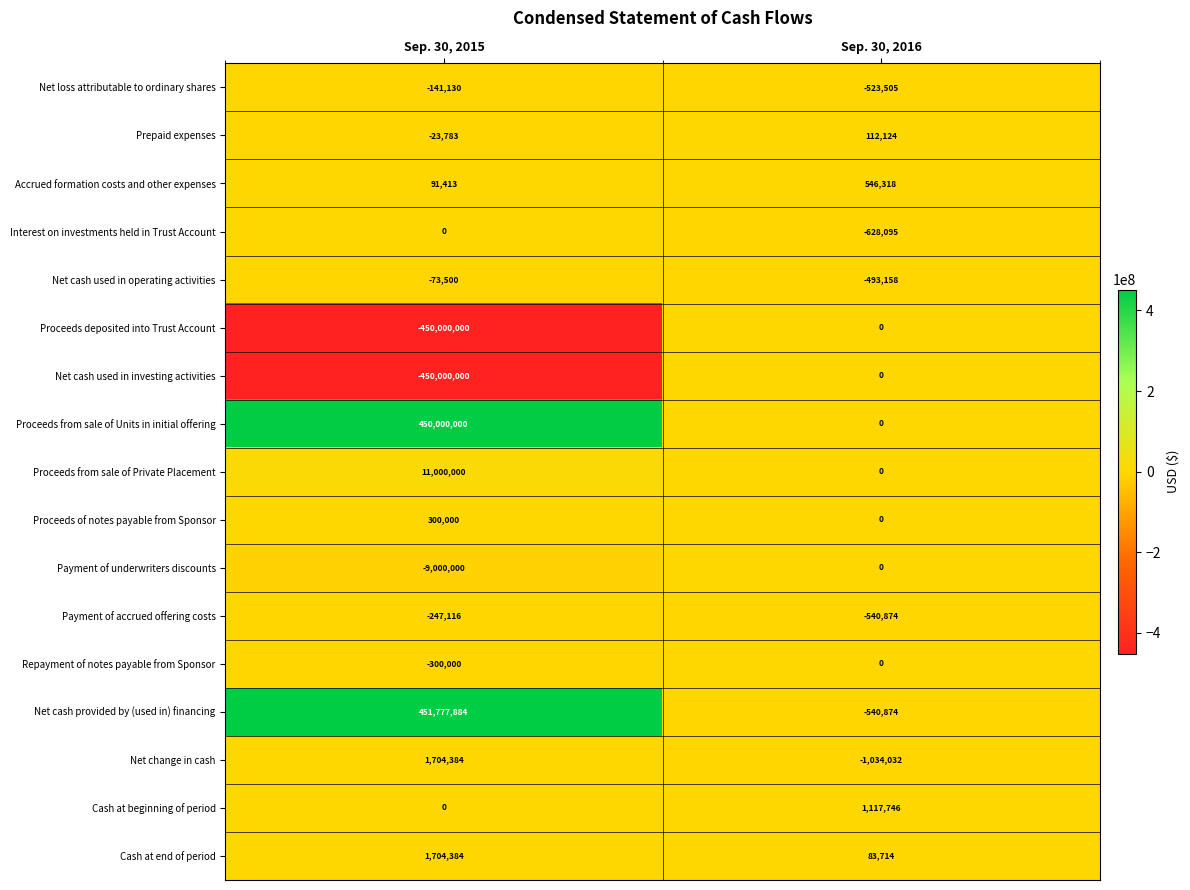

What is the total value across all series at Sep. 30, 2016?

-1900636